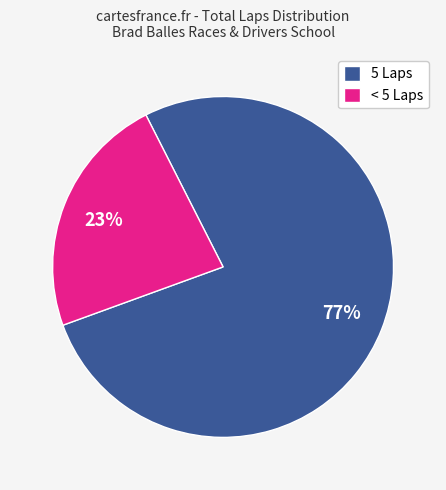

Is there any slice that represents more than half of the pie?

Yes